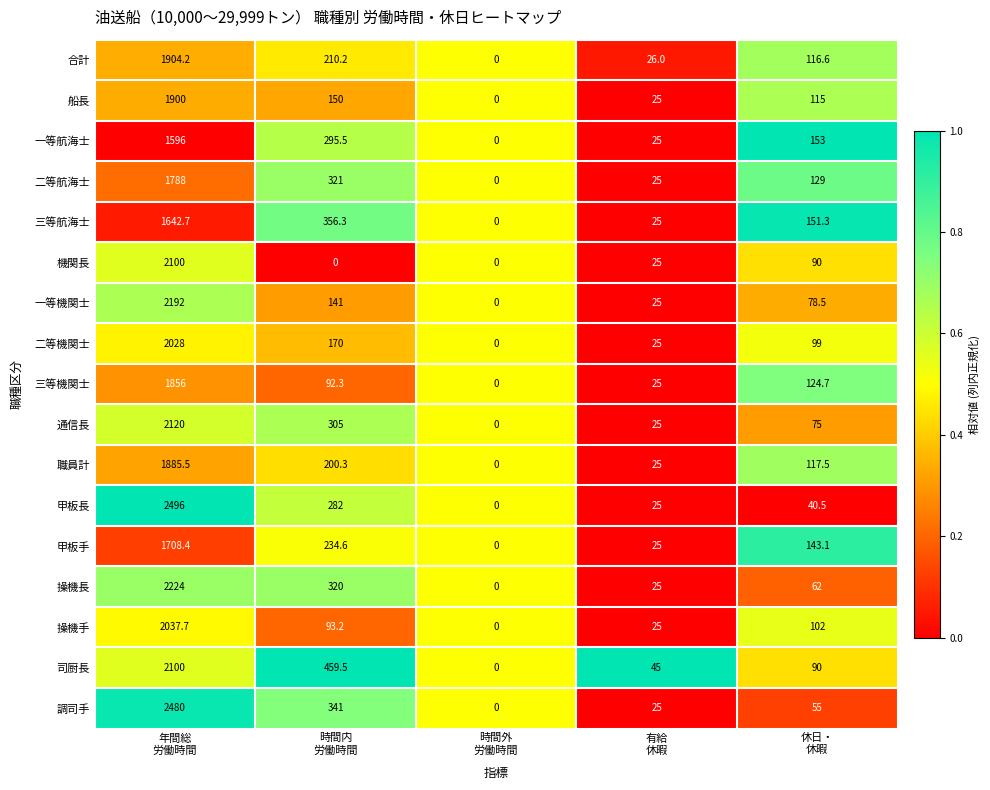

What is the sum of all 一等航海士 values?

2069.5